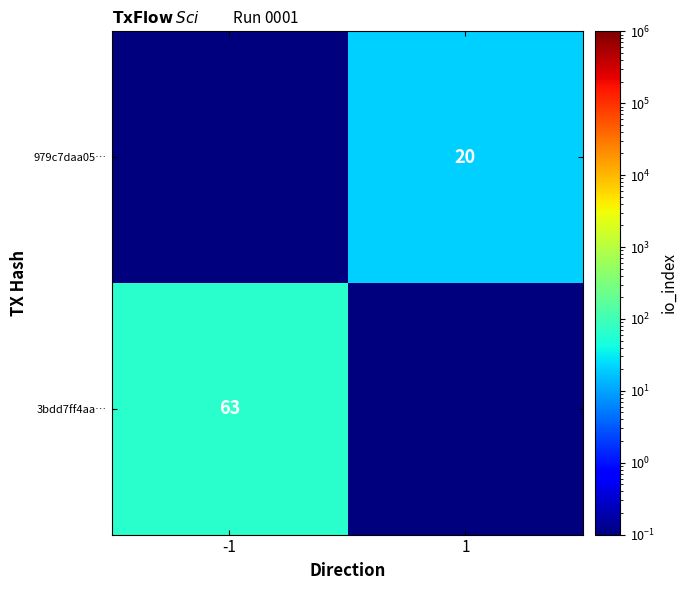

Is it true that 979c7daa05… equals 20.0 at 1?

True